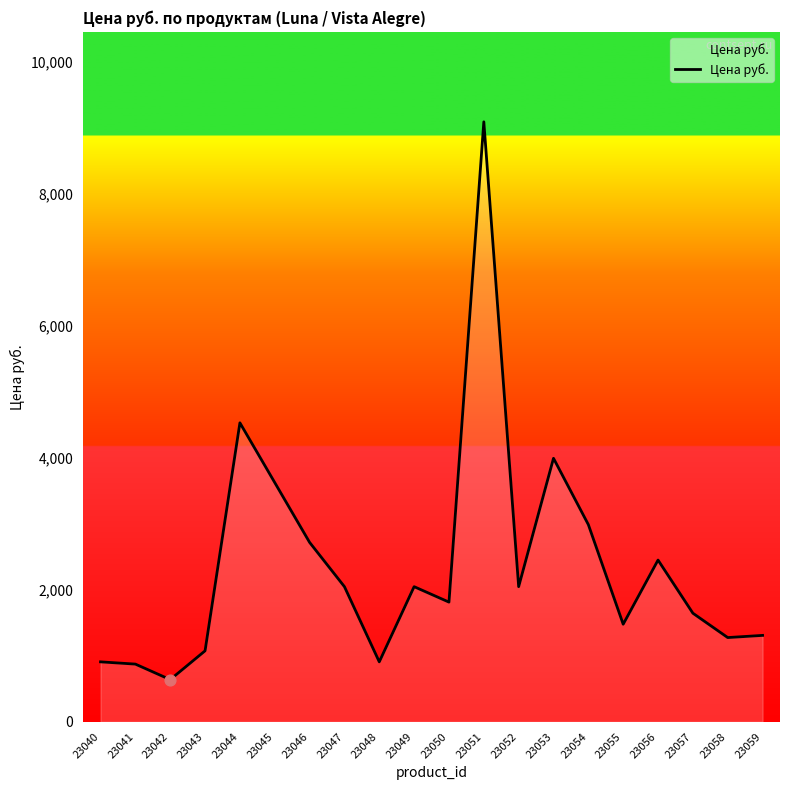

Between 23053 and 23048, which is larger?

23053